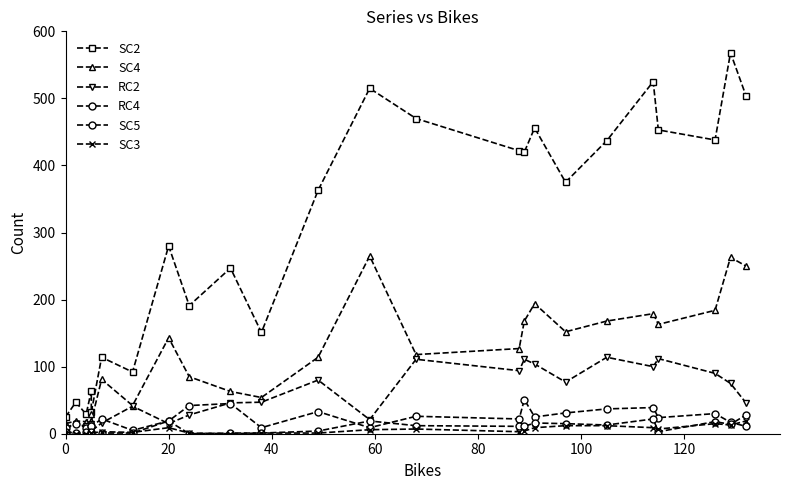

What are all the series names shown in the legend?

SC2, SC4, RC2, RC4, SC5, SC3